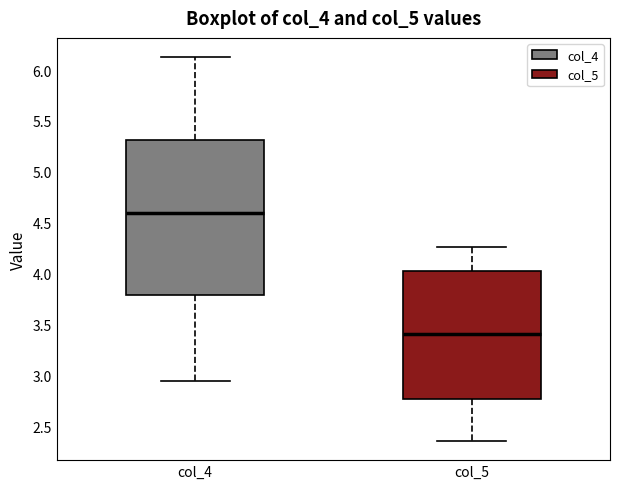

Which box has the lowest median line?

col_5